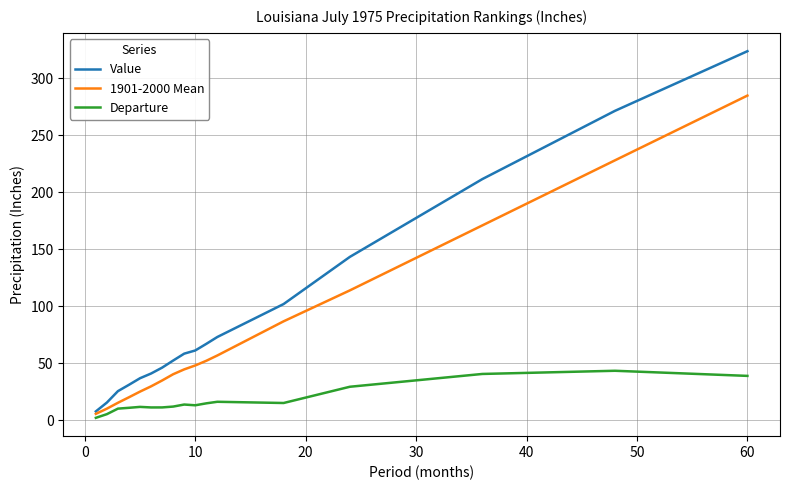

Which series has the largest total across all categories?

Value